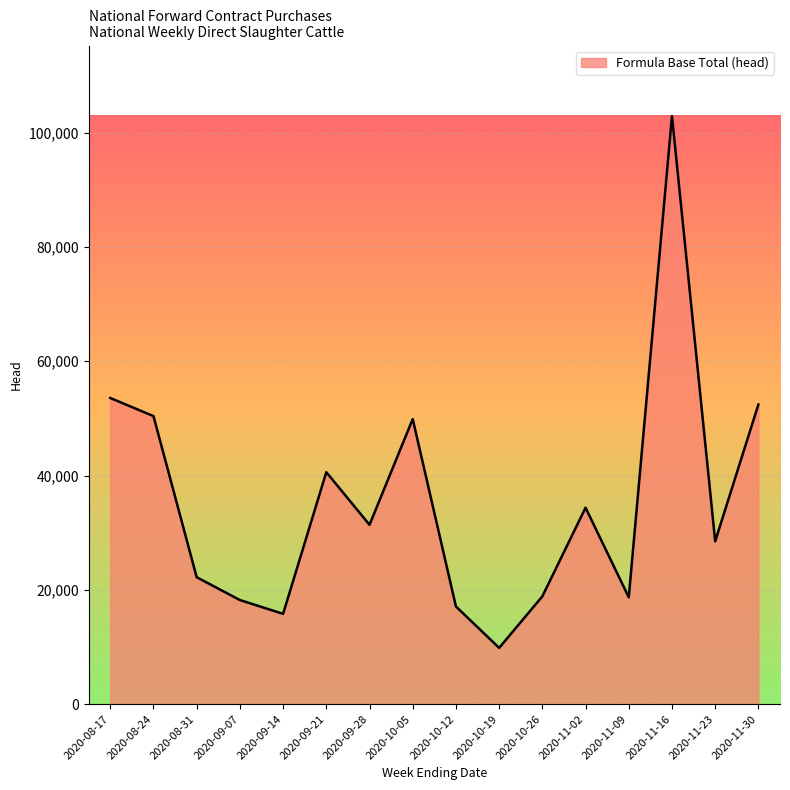

What is the change in value from 2020-10-12 to 2020-11-02?

+17283